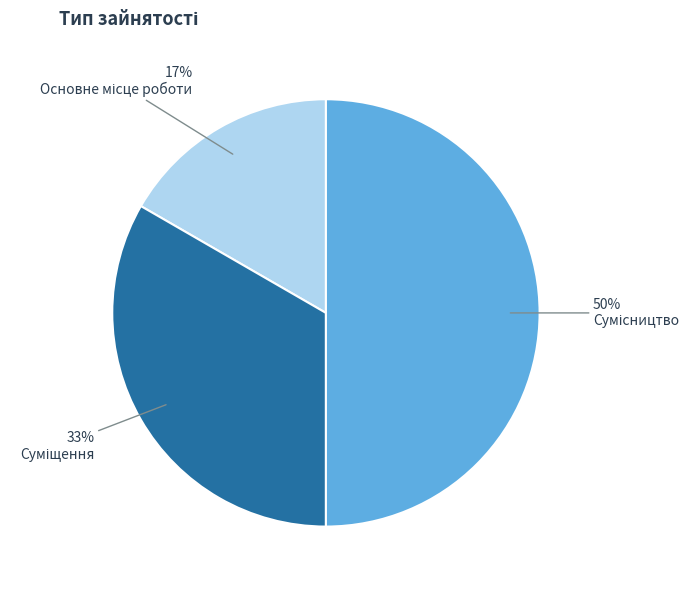

To the nearest percent, what is the difference between the largest and smallest slice percentages?

33%